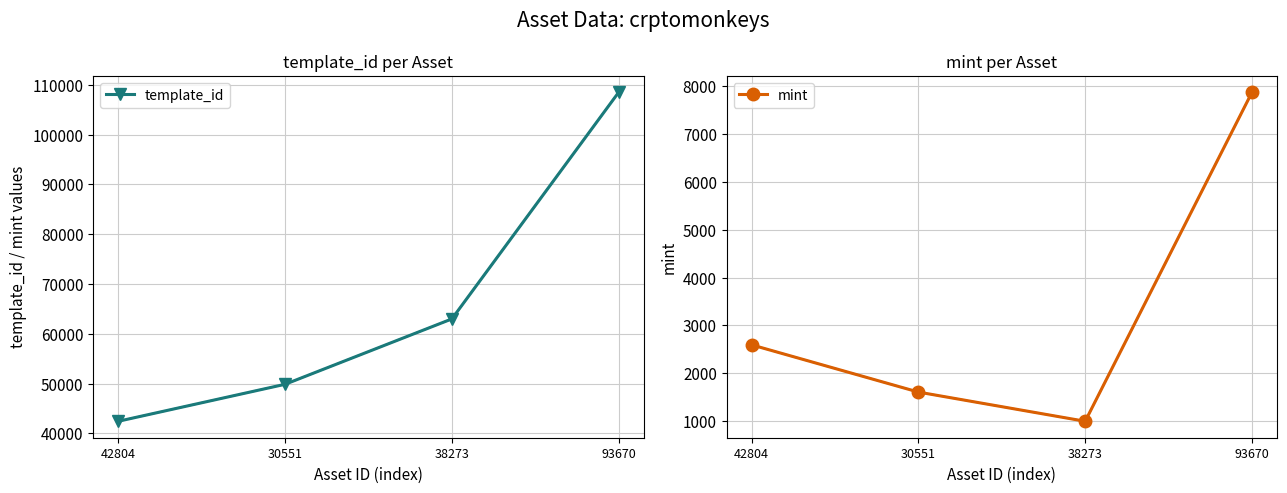

Is the value of mint at 30551 greater than the value of template_id at 93670?

No